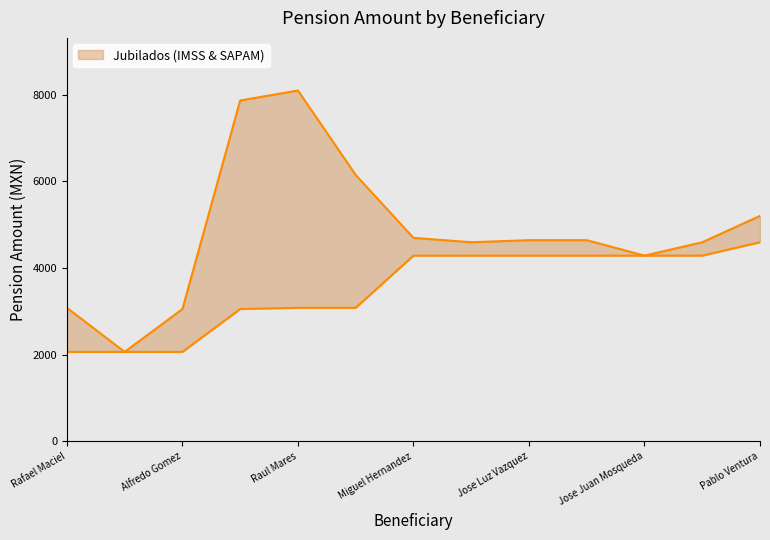

The value of lower at Guadalupe Tobias is 2064.6. True or false?

True